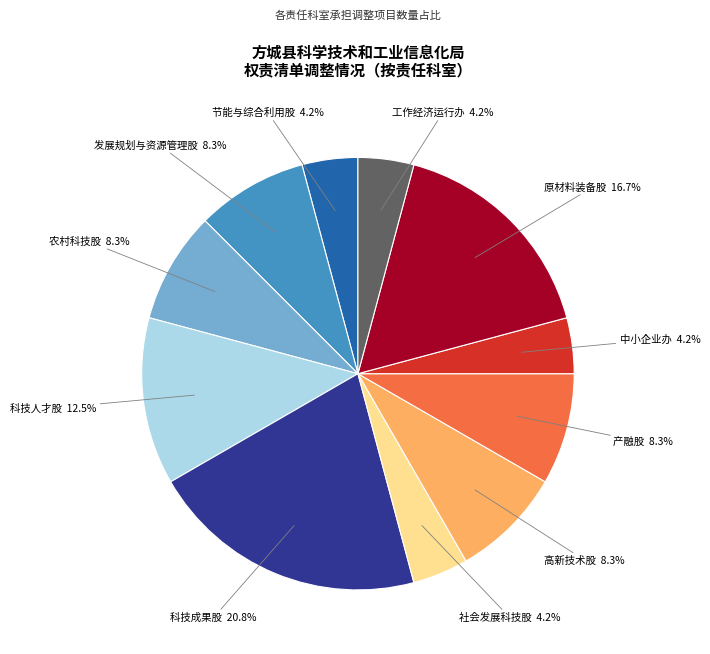

How many segments does this pie chart have?

11